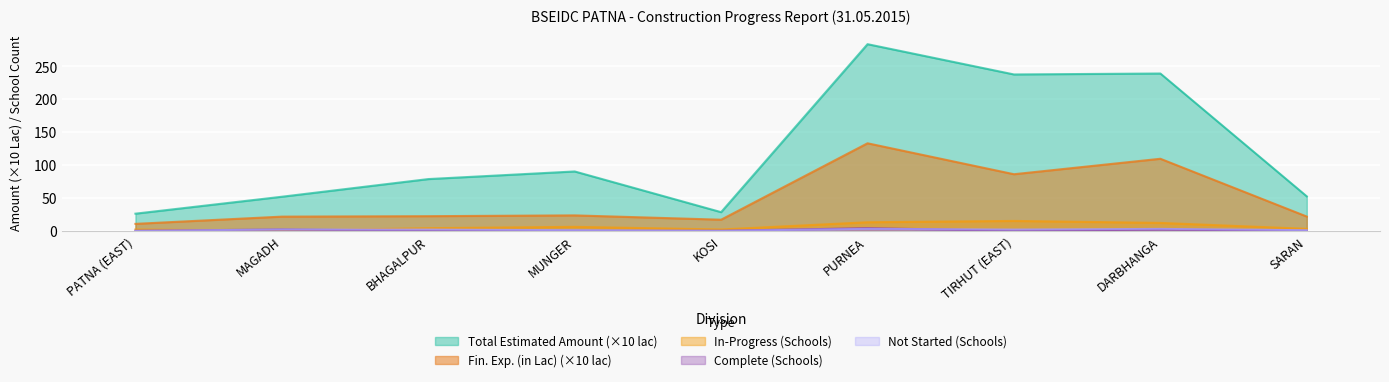

Which series has the largest total across all categories?

Total Estimated Amount (×10 lac)